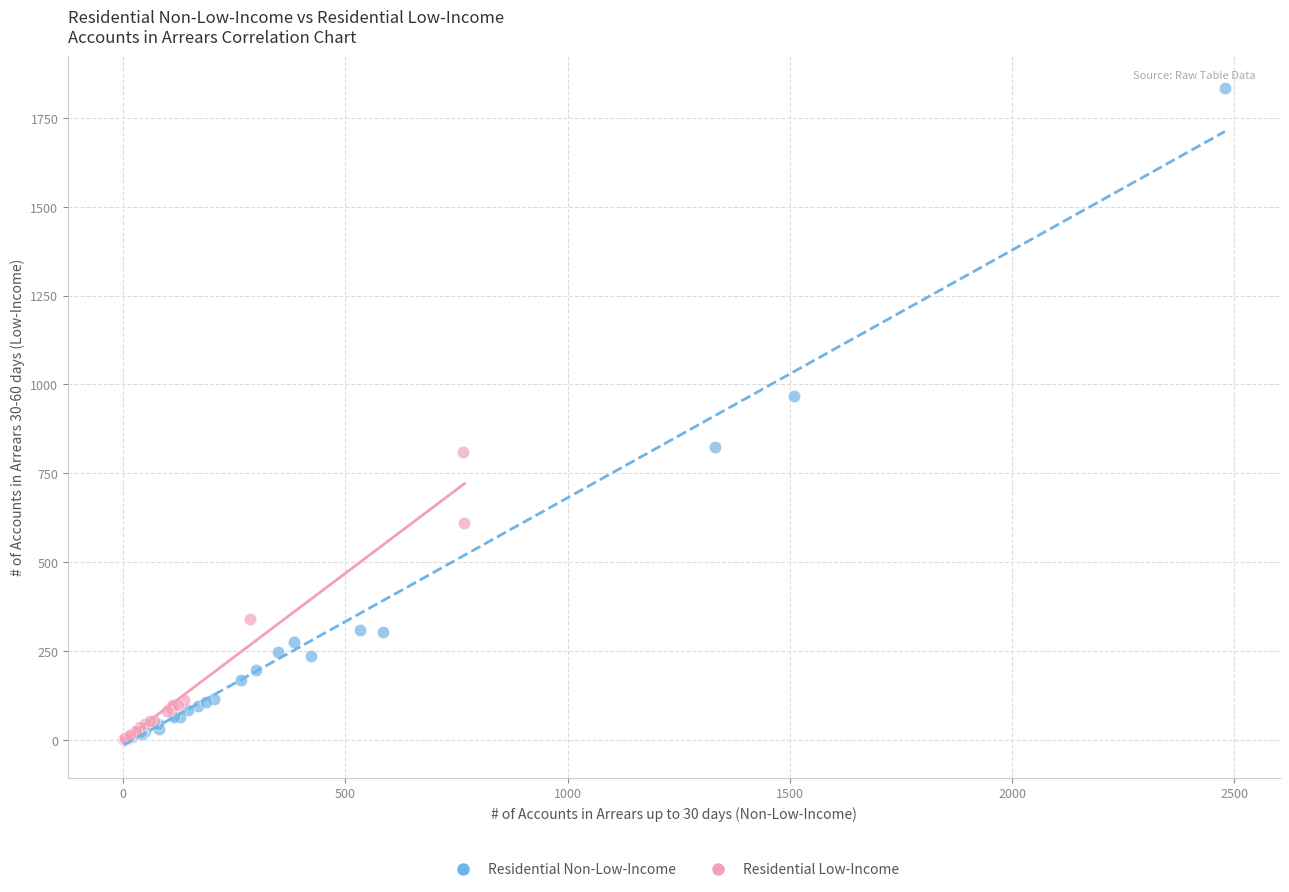

Which series contains the highest Y value?

Residential Non-Low-Income